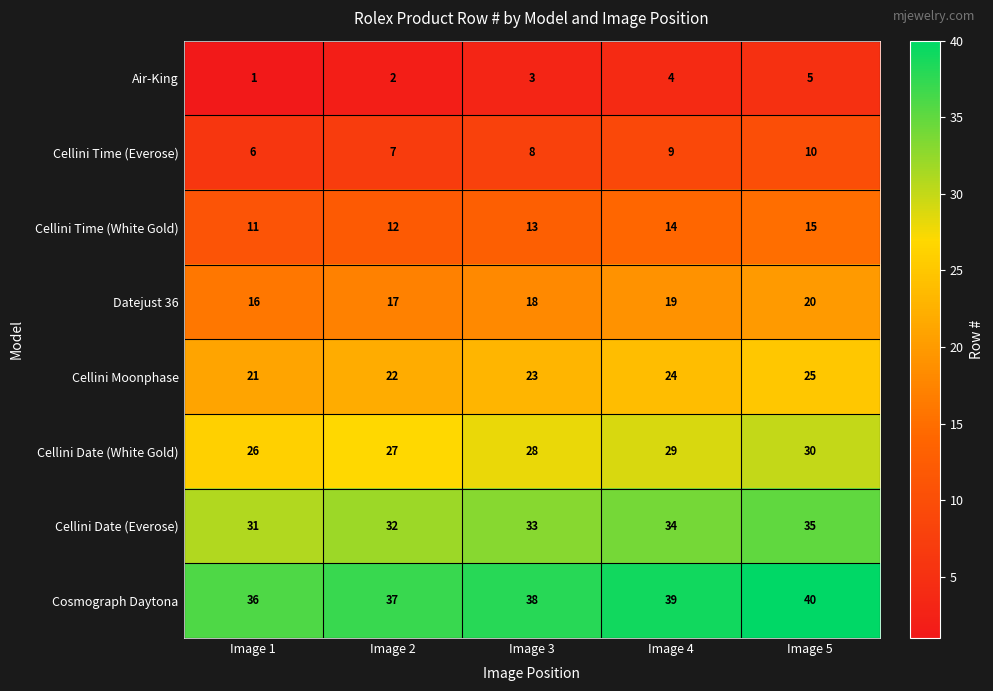

What is the difference between the maximum and minimum values in the Cellini Date (Everose) series?

4